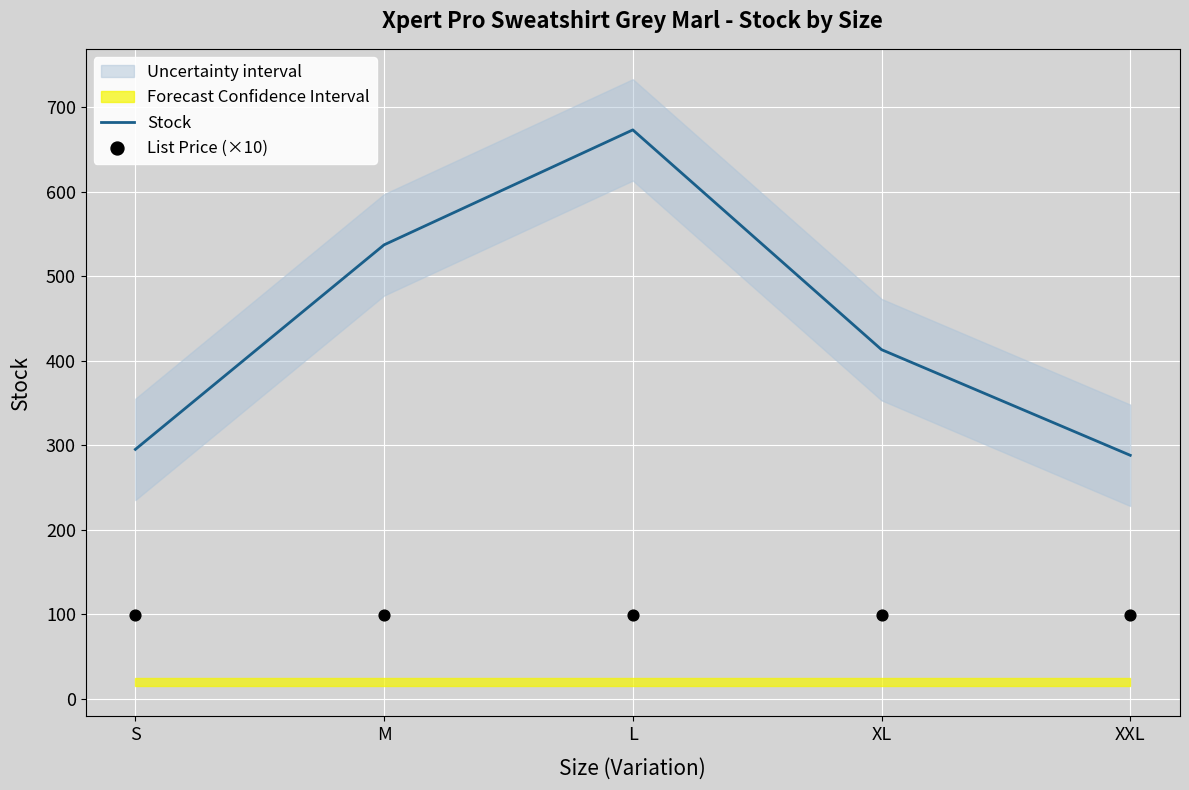

Is the value of List Price (×10) at S greater than the value of Stock at S?

No